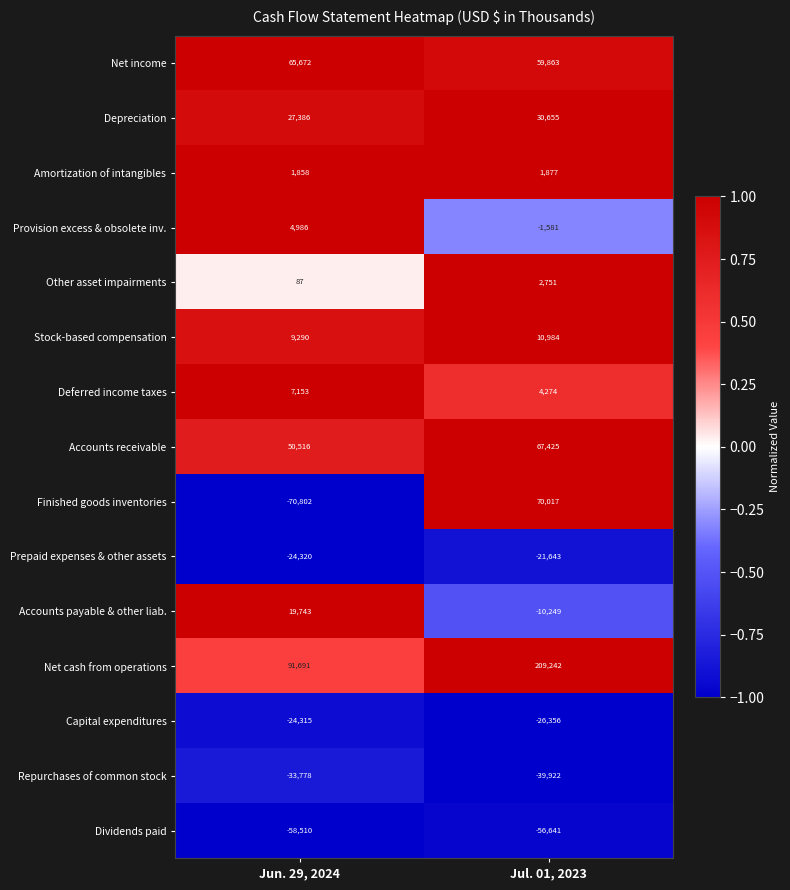

What is the difference between the Net cash from operations values at Jun. 29, 2024 and Jul. 01, 2023?

117551